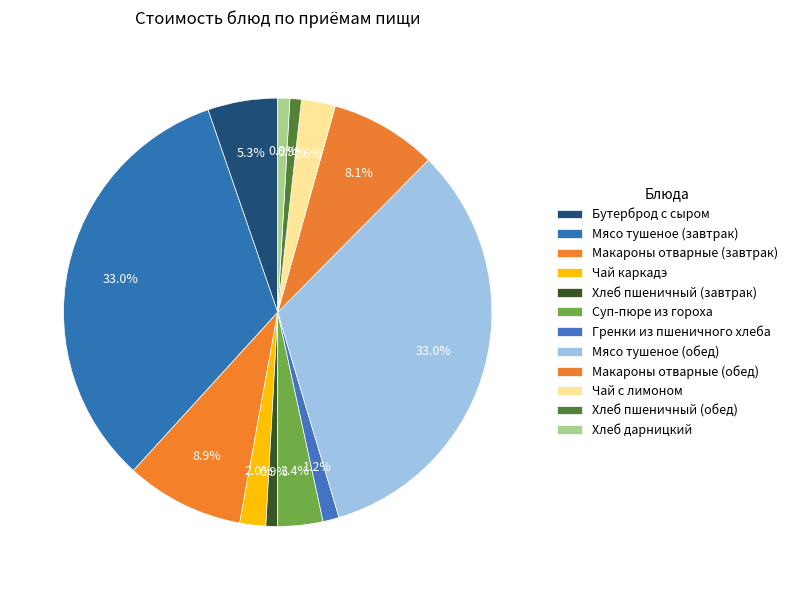

The Чай с лимоном slice represents 3% of the pie. True or false?

True